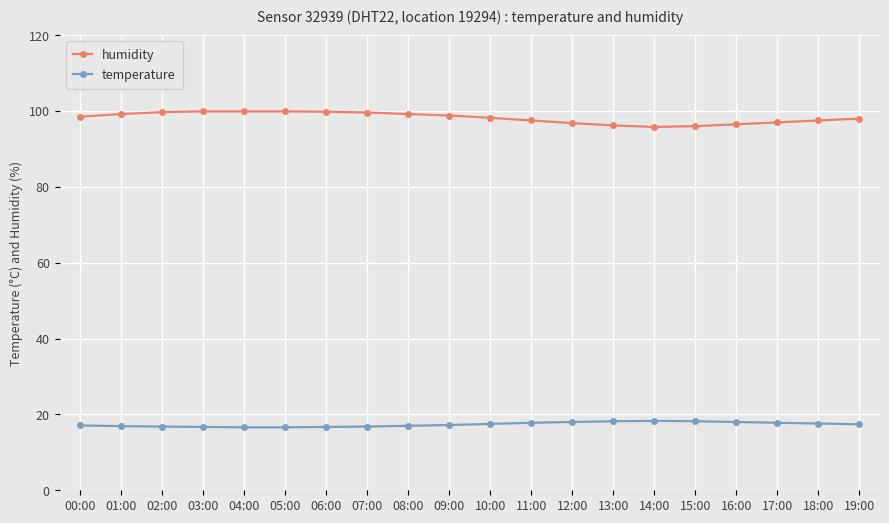

True or false: humidity and temperature cross at least once.

False